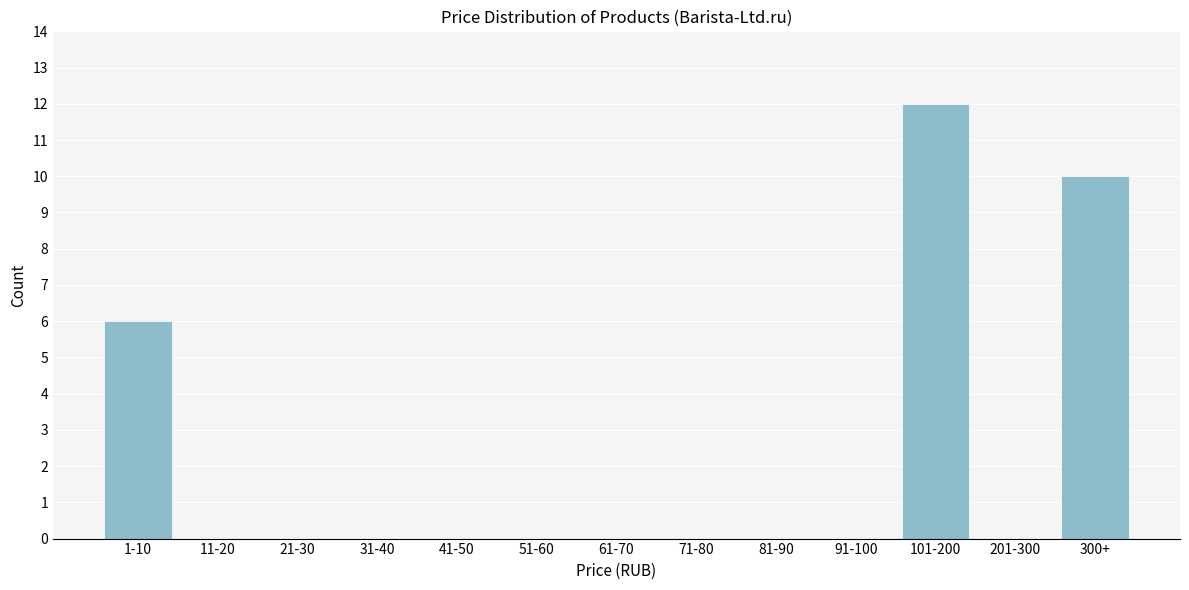

Reading left to right, list all the values displayed in this chart.

1-10=6	11-20=0	21-30=0	31-40=0	41-50=0	51-60=0	61-70=0	71-80=0	81-90=0	91-100=0	101-200=12	201-300=0	300+=10